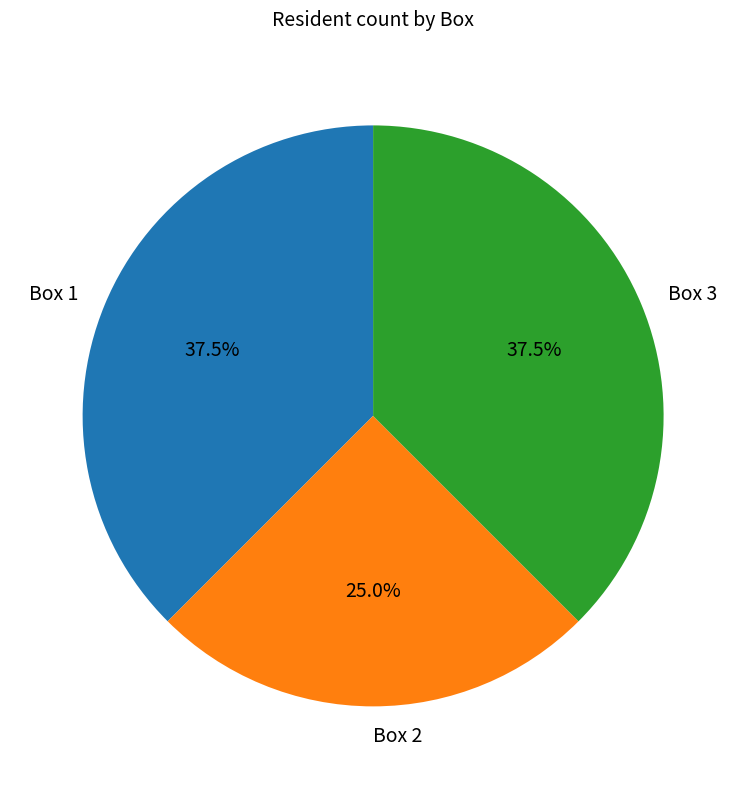

Which category has the smallest portion of the pie?

Box 2